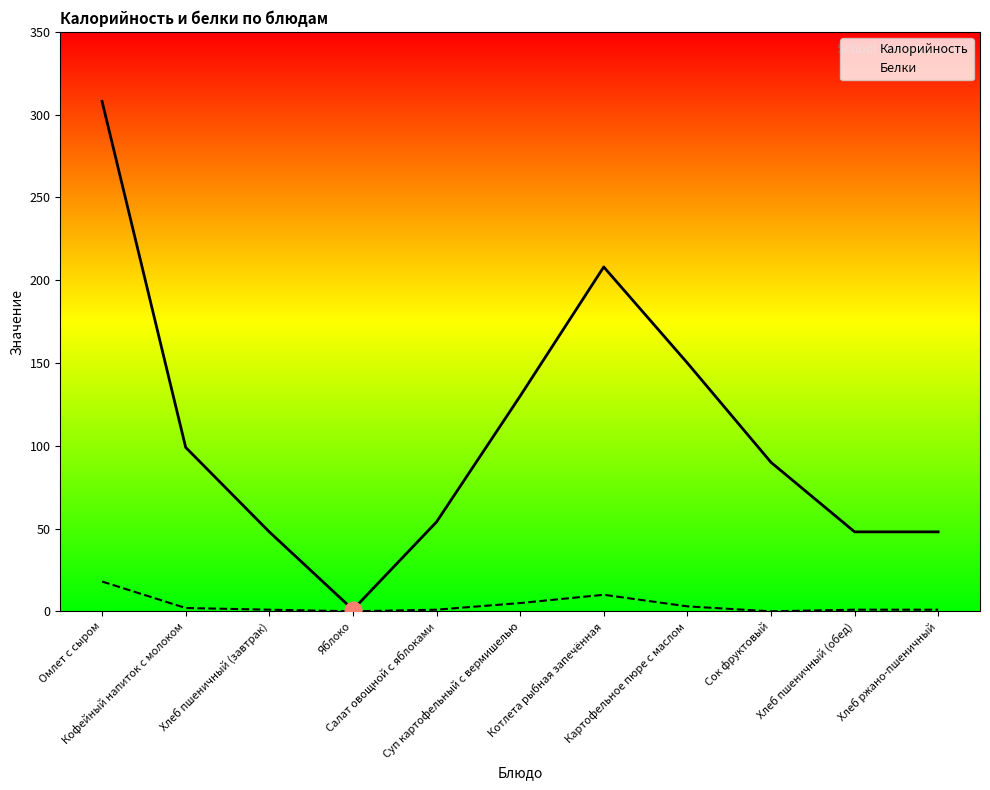

The Белки series shows 0 at Сок фруктовый. True or false?

True